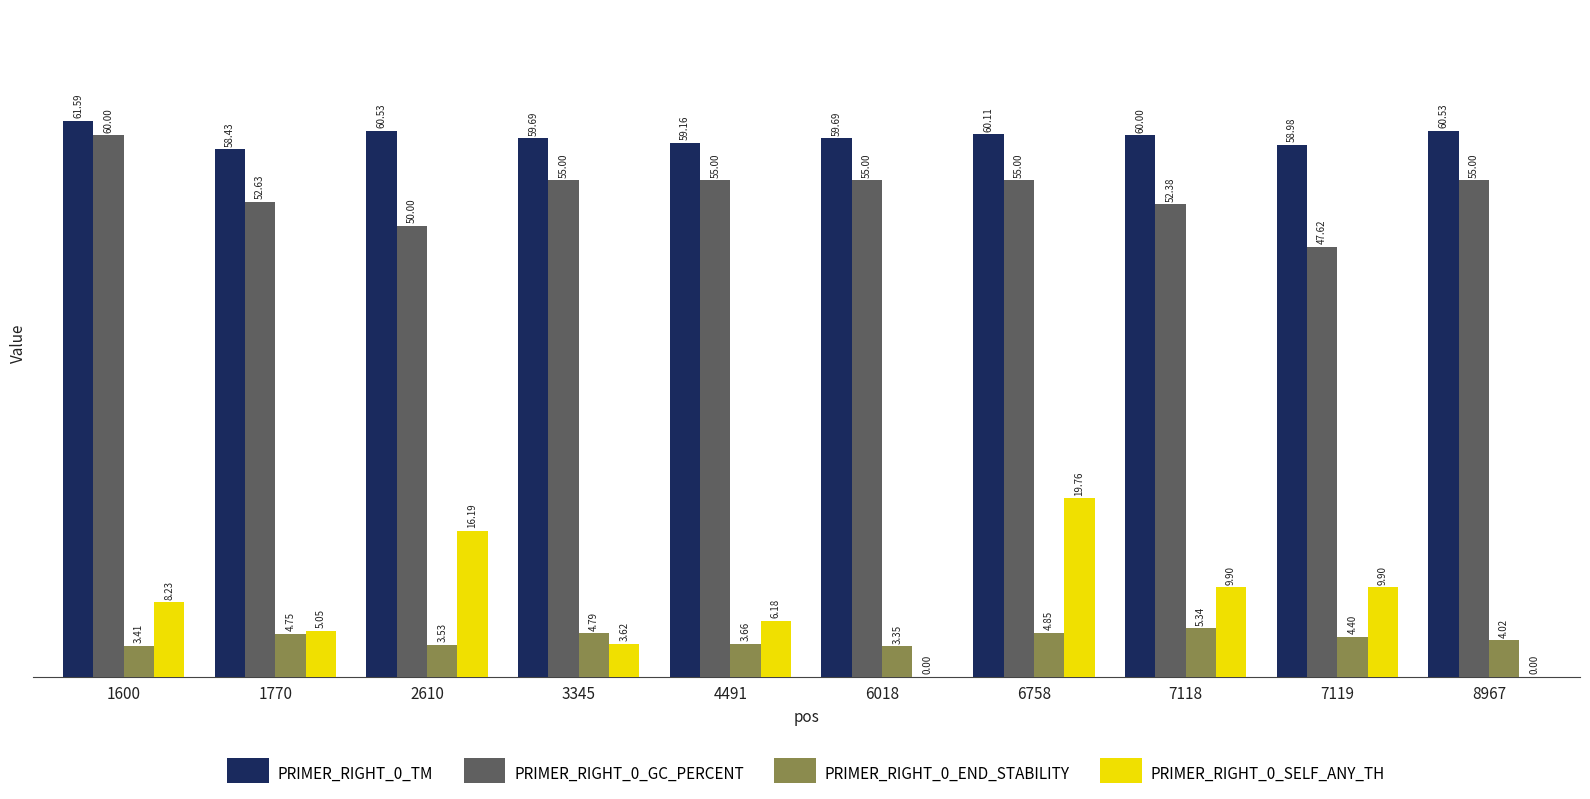

What is the sum of the PRIMER_RIGHT_0_GC_PERCENT values at 1600 and 2610?

110.0